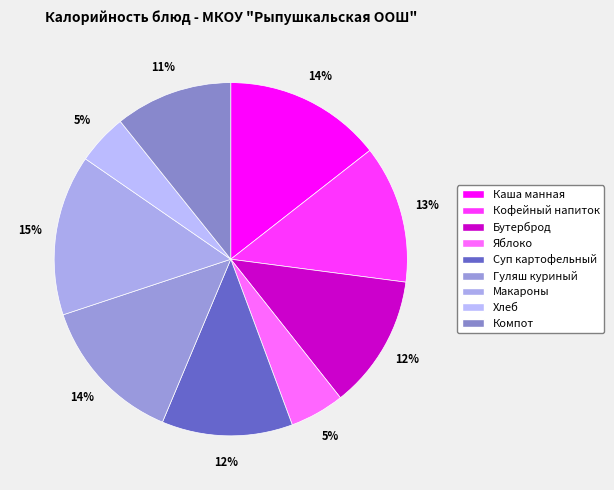

Count the number of slices in the pie.

9